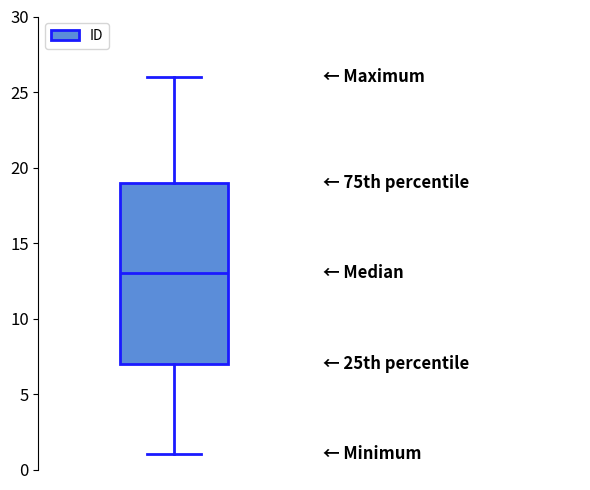

Where is the upper edge of the box on the y-axis? The values are not printed on the chart, so give them approximately, as read against the axis.

19